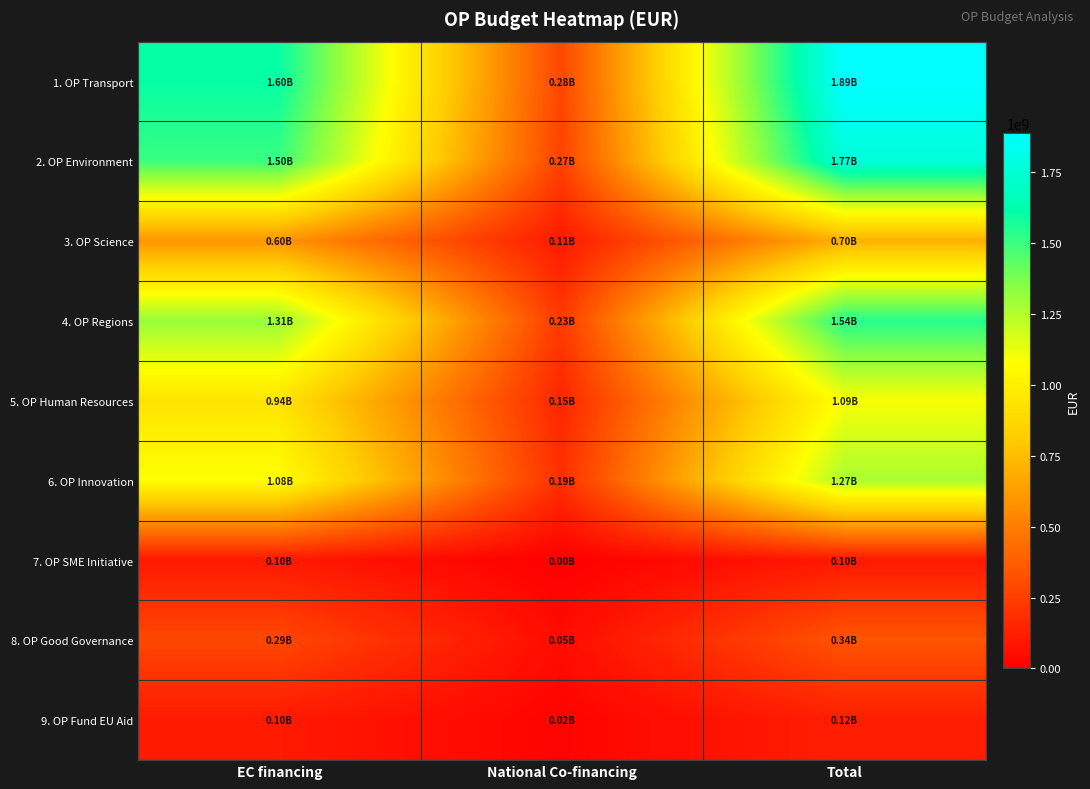

Reading left to right, extract all data points from this chart.

1. OP Transport: EC financing=1604449168	National Co-financing=283138092	Total=1887587260
2. OP Environment: EC financing=1504824141	National Co-financing=265557204	Total=1770381345
3. OP Science: EC financing=596000681	National Co-financing=105176593	Total=701177274
4. OP Regions: EC financing=1311704793	National Co-financing=231477320	Total=1543182113
5. OP Human Resources: EC financing=938665315	National Co-financing=153582762	Total=1092248077
6. OP Innovation: EC financing=1079615516	National Co-financing=190520387	Total=1270135903
7. OP SME Initiative: EC financing=102000000	National Co-financing=0	Total=102000000
8. OP Good Governance: EC financing=285531663	National Co-financing=50387942	Total=335919605
9. OP Fund EU Aid: EC financing=104815264	National Co-financing=18496812	Total=123312076